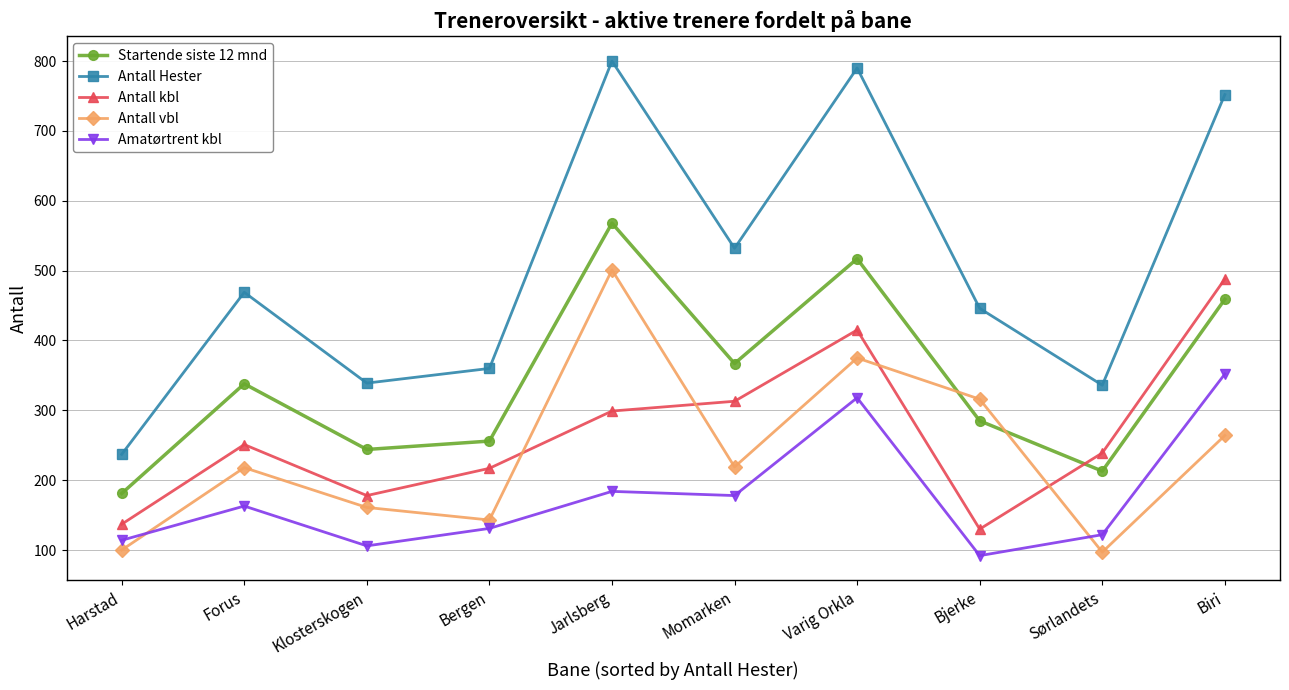

What is the difference between the Antall Hester values at Varig Orkla and Harstad?

553